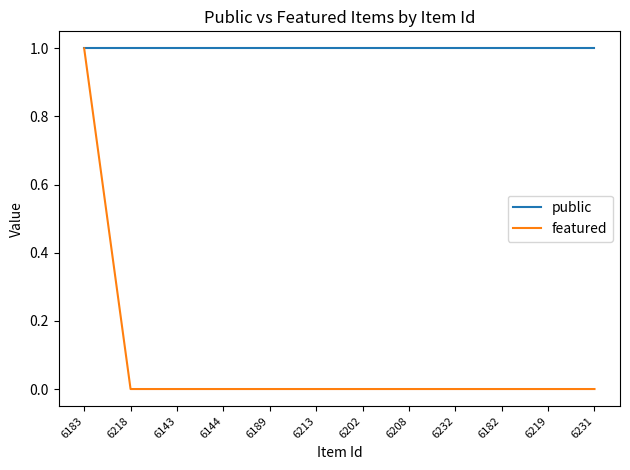

The value of featured at 6144 is 0. True or false?

True